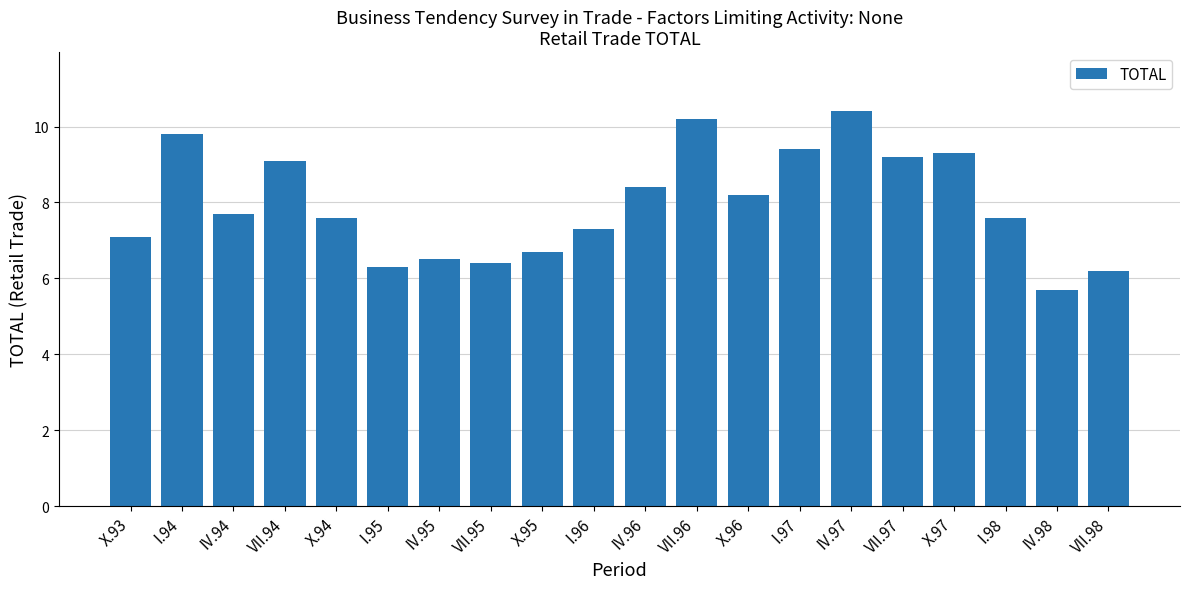

What is the change in value from I.95 to VII.95?

+0.1